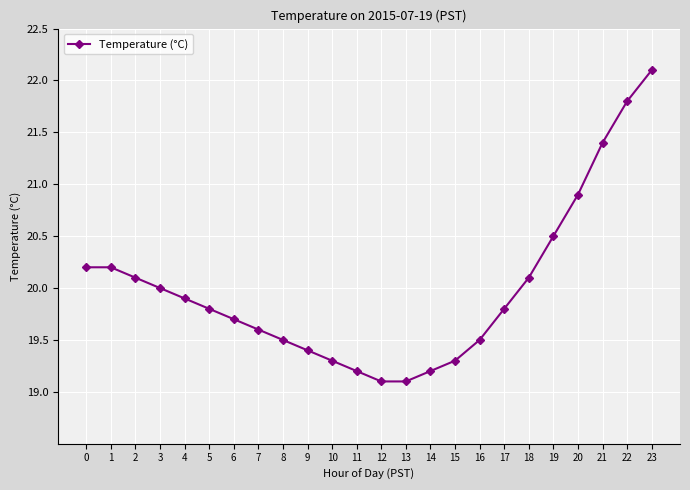

What is the smallest value displayed?

19.1